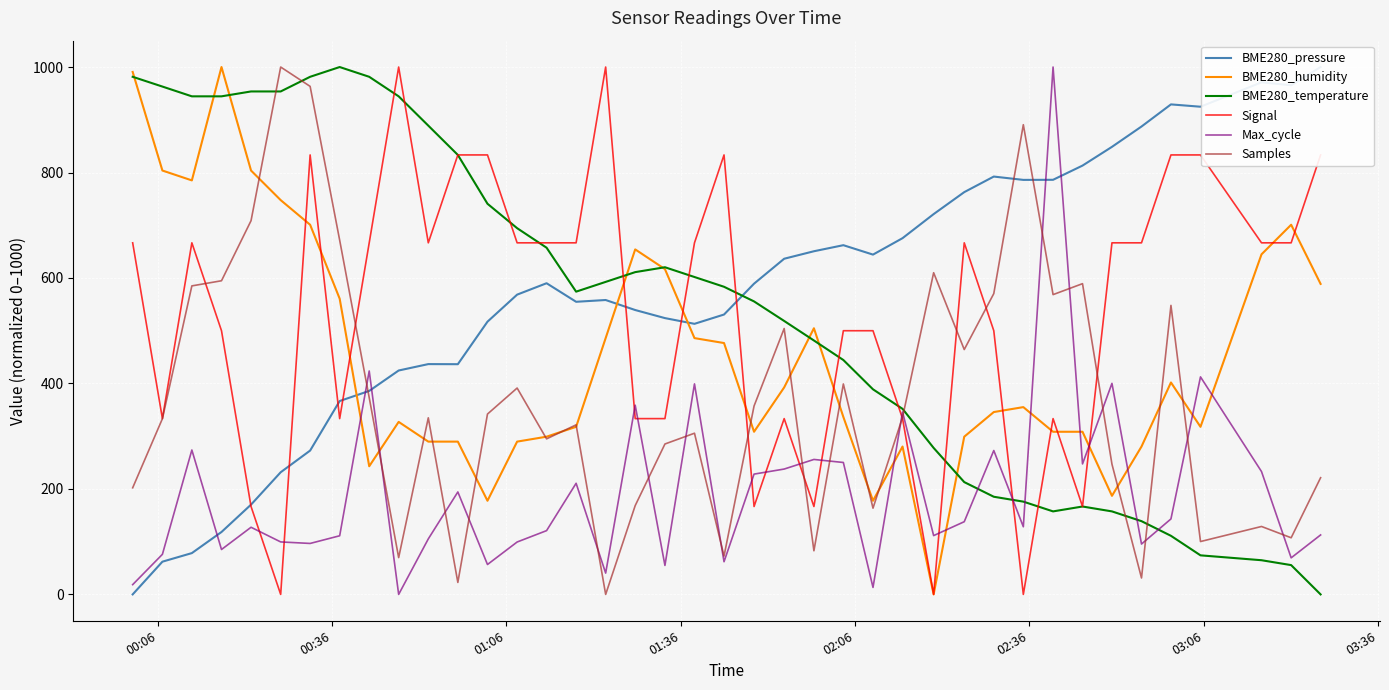

After their last crossing, which series has the higher values: BME280_humidity or Max_cycle?

BME280_humidity